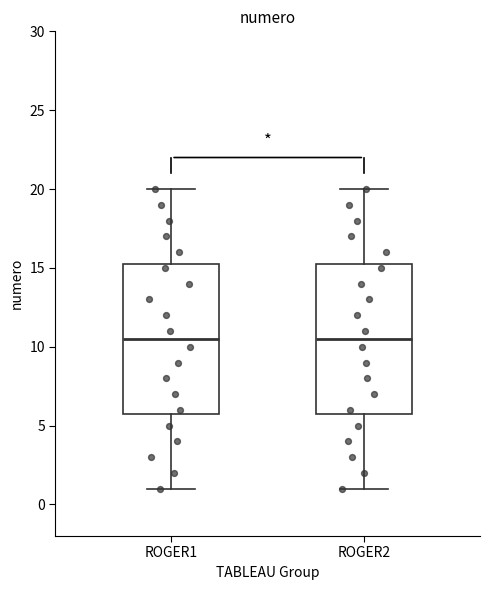

Where does the upper whisker of the box for ROGER2 end on the y-axis? The values are not printed on the chart, so give them approximately, as read against the axis.

20.0